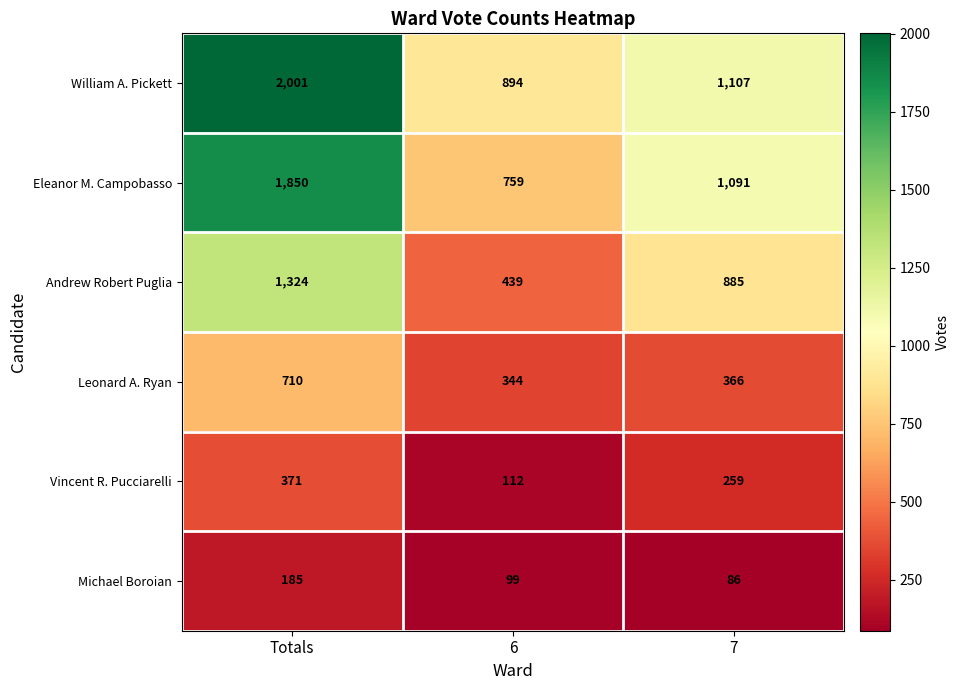

What is the average value of the Leonard A. Ryan series?

473